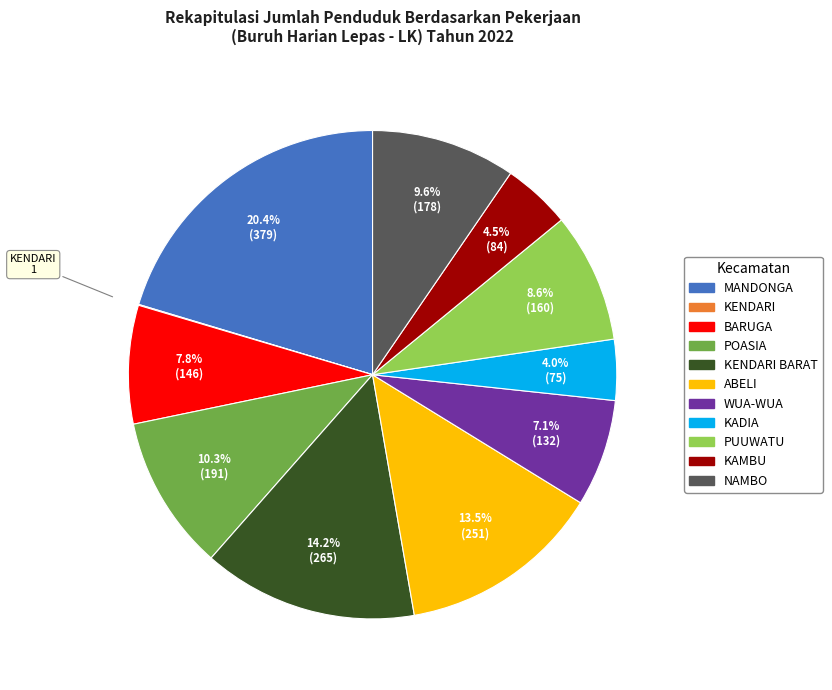

Is there a majority slice in this chart?

No